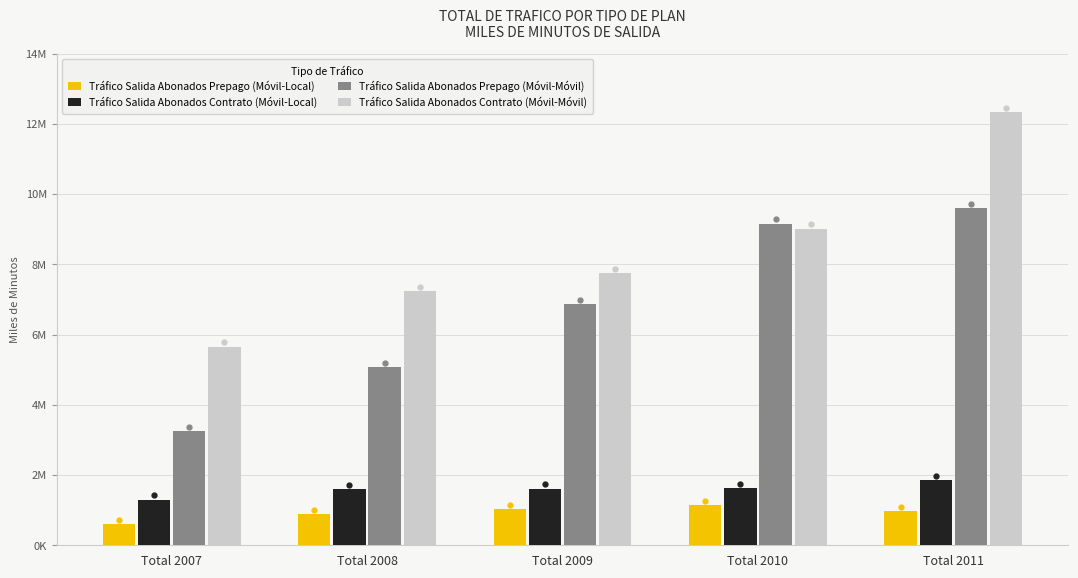

Is it true that Tráfico Salida Abonados Prepago (Móvil-Local) equals 877673.9 at Total 2008?

True